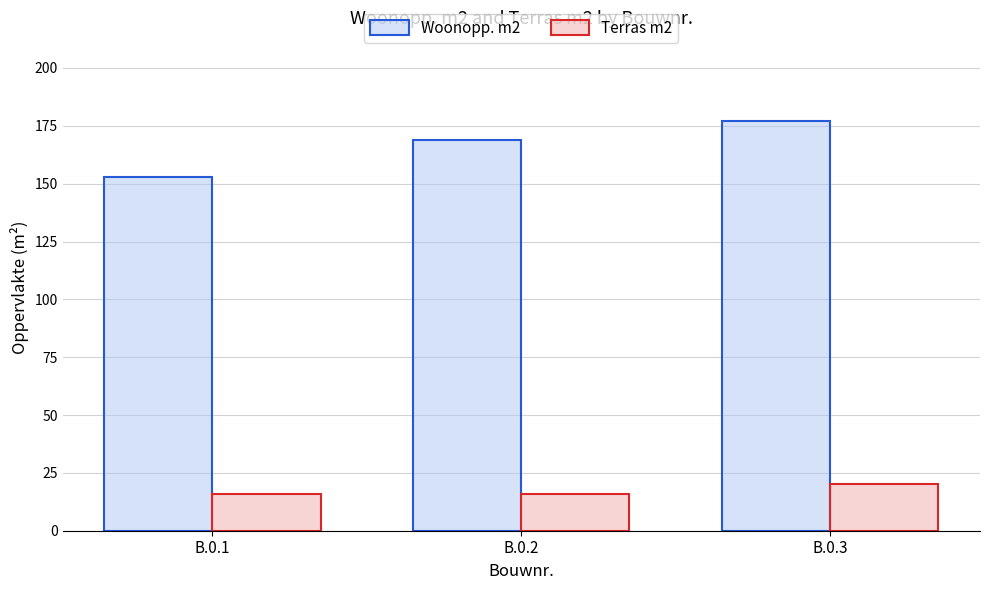

How many distinct data groups are displayed?

2